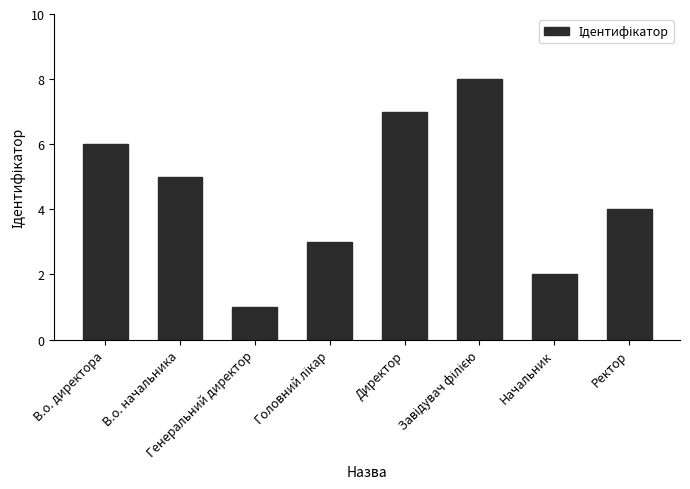

How many series are shown in this chart?

1